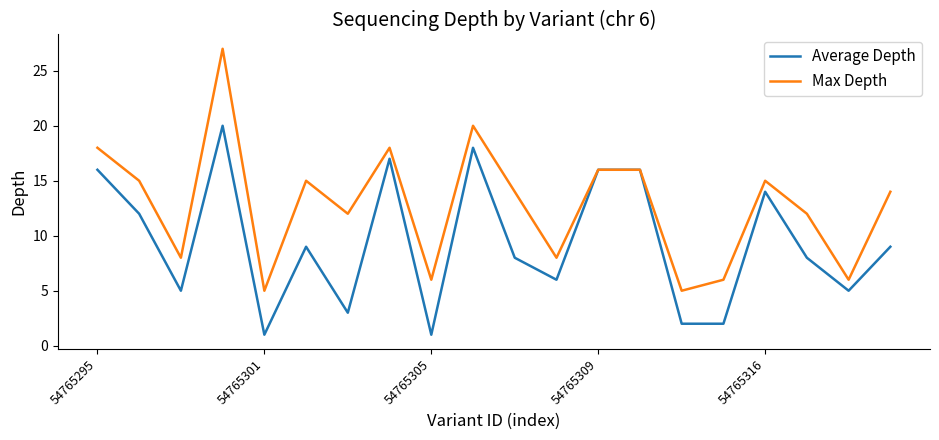

What is the highest value of the Average Depth series?

20